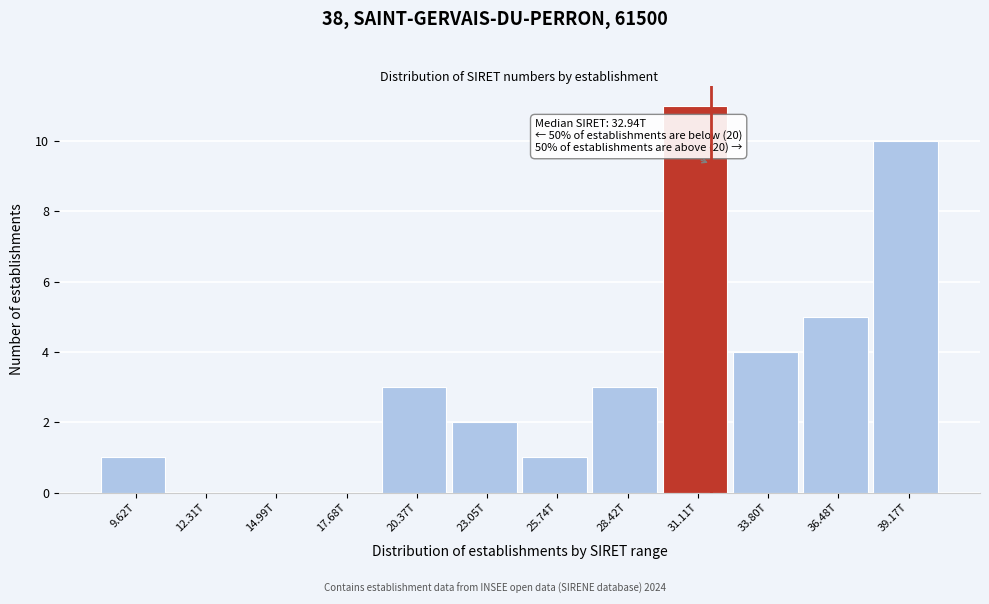

Reading right to left, list all the values displayed in this chart.

39.17T=10	36.48T=5	33.80T=4	31.11T=11	28.42T=3	25.74T=1	23.05T=2	20.37T=3	17.68T=0	14.99T=0	12.31T=0	9.62T=1